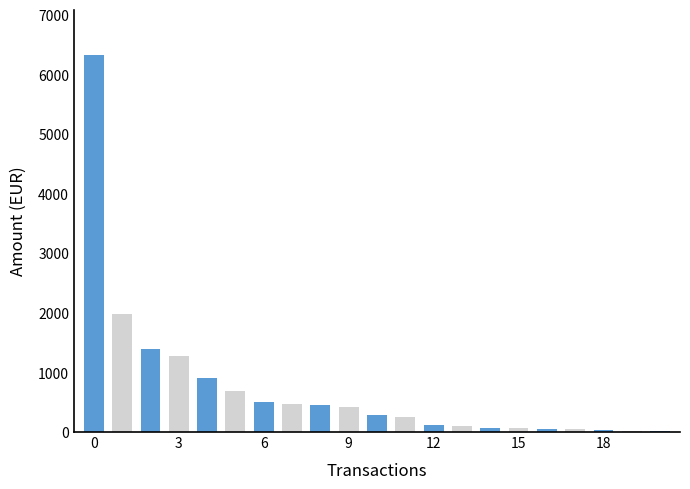

Count the number of categories in the chart.

21